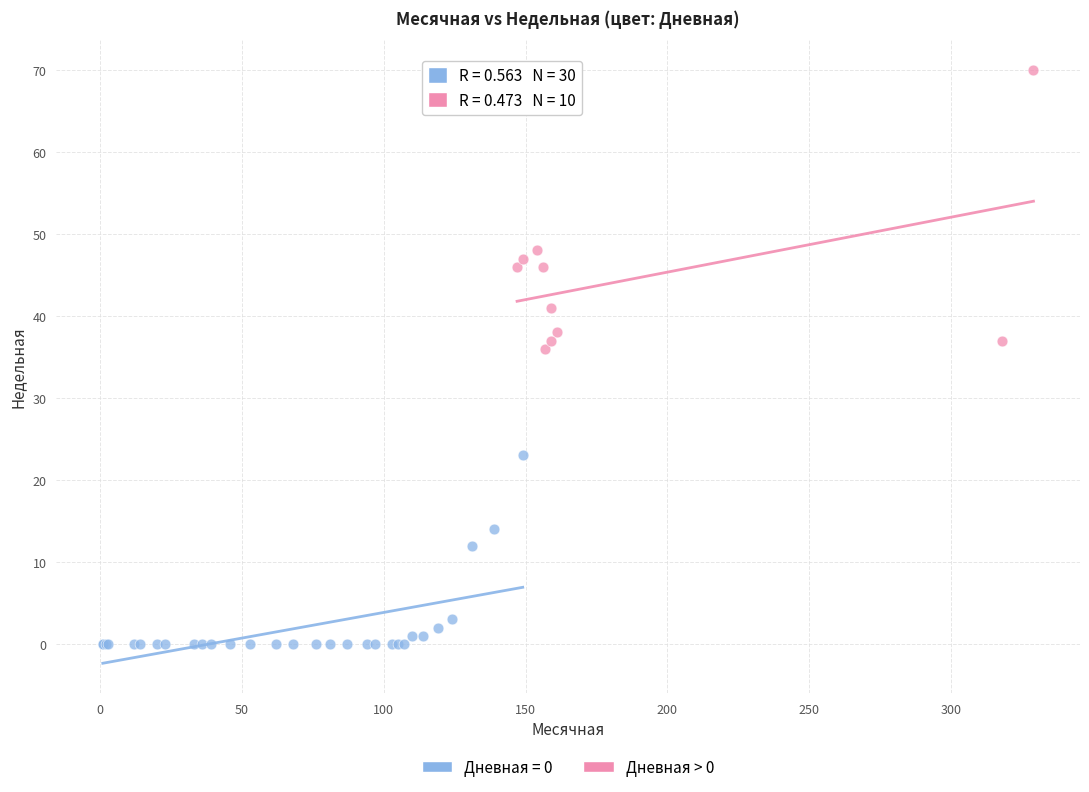

Which series contains the highest Y value?

Дневная > 0